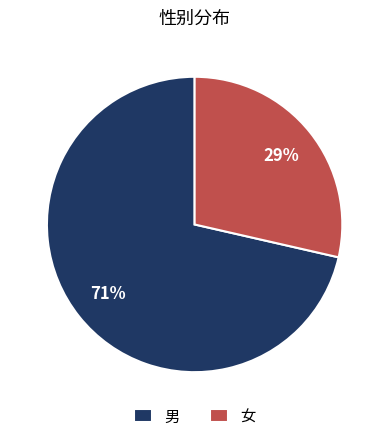

To the nearest percent, what is the average slice percentage?

50%